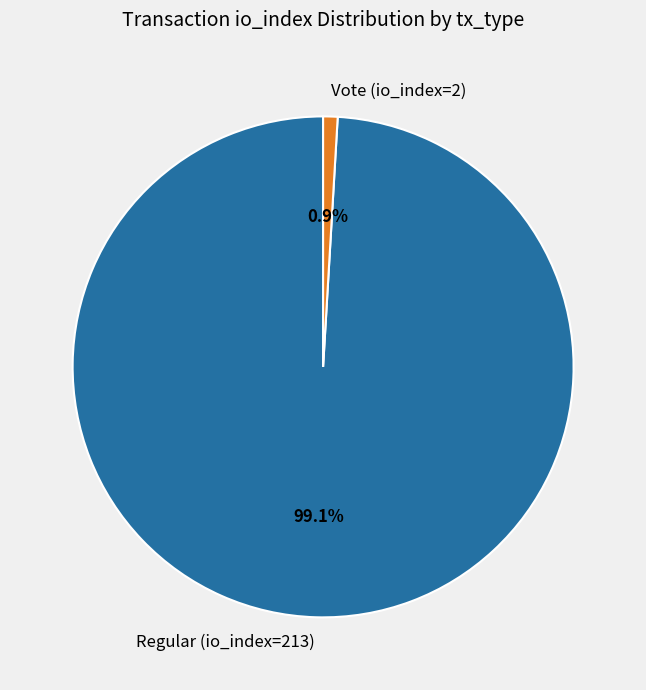

Does Vote (io_index=2) account for over 50% of the chart?

No